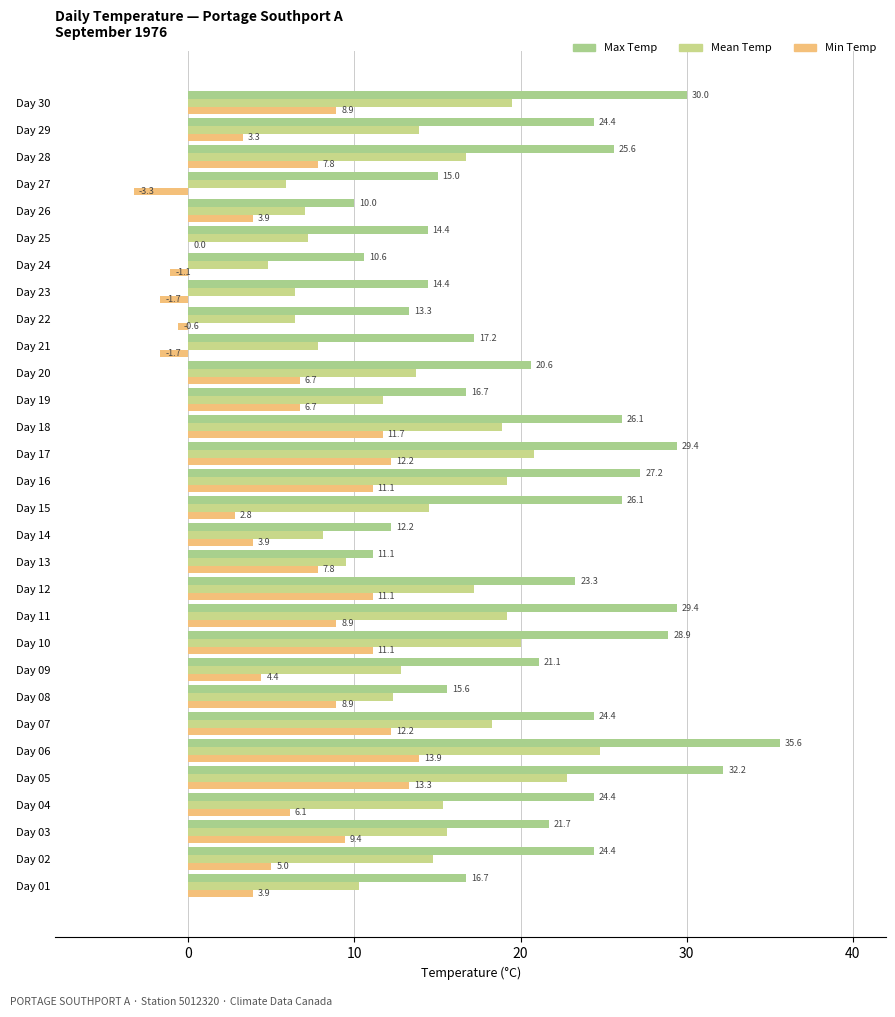

How many data points in Min Temp are above 6?

17